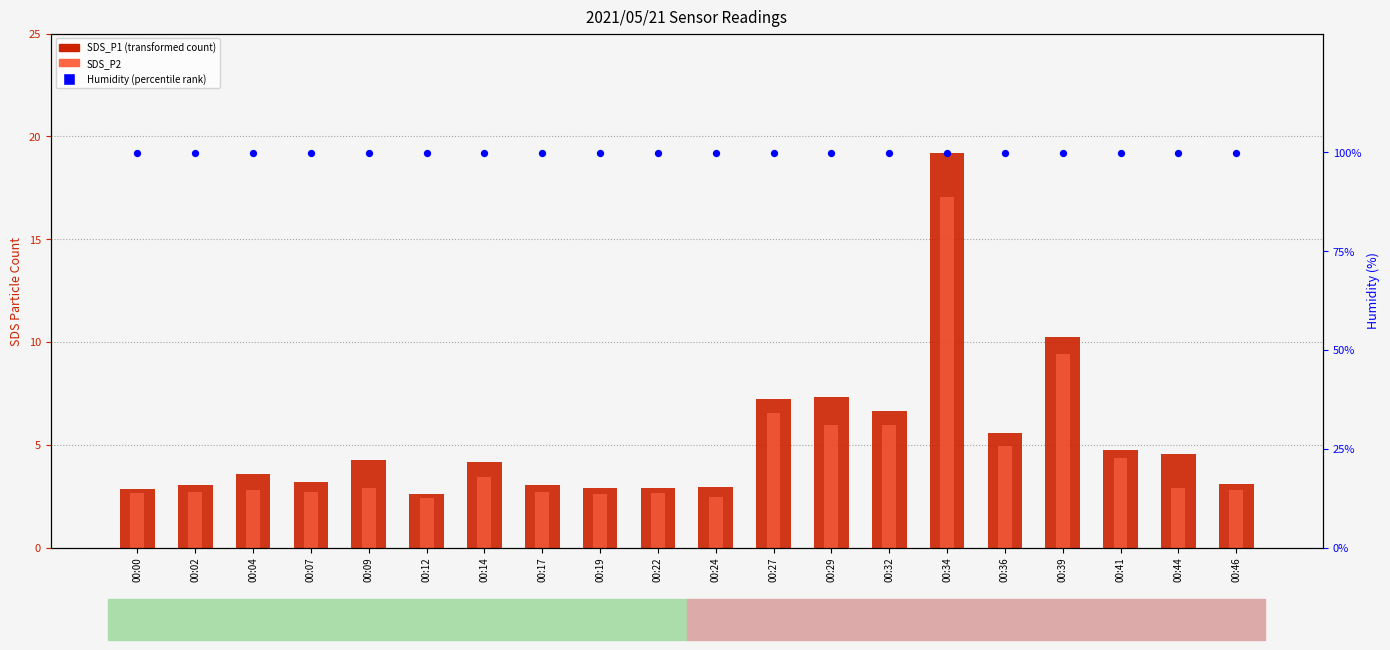

At which category is the sum across all series the highest?

00:34